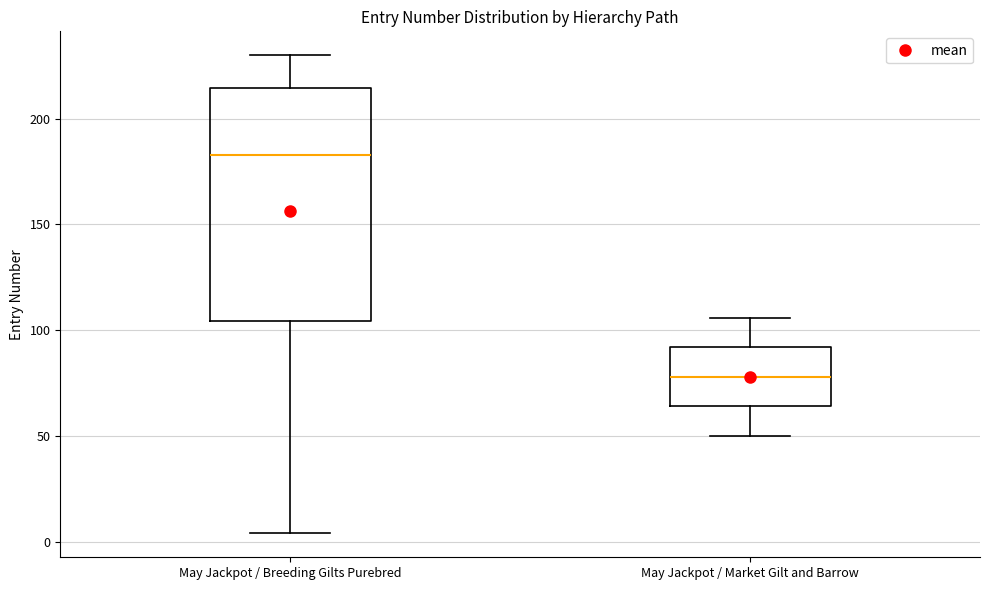

Which box has the highest median line?

May Jackpot / Breeding Gilts Purebred